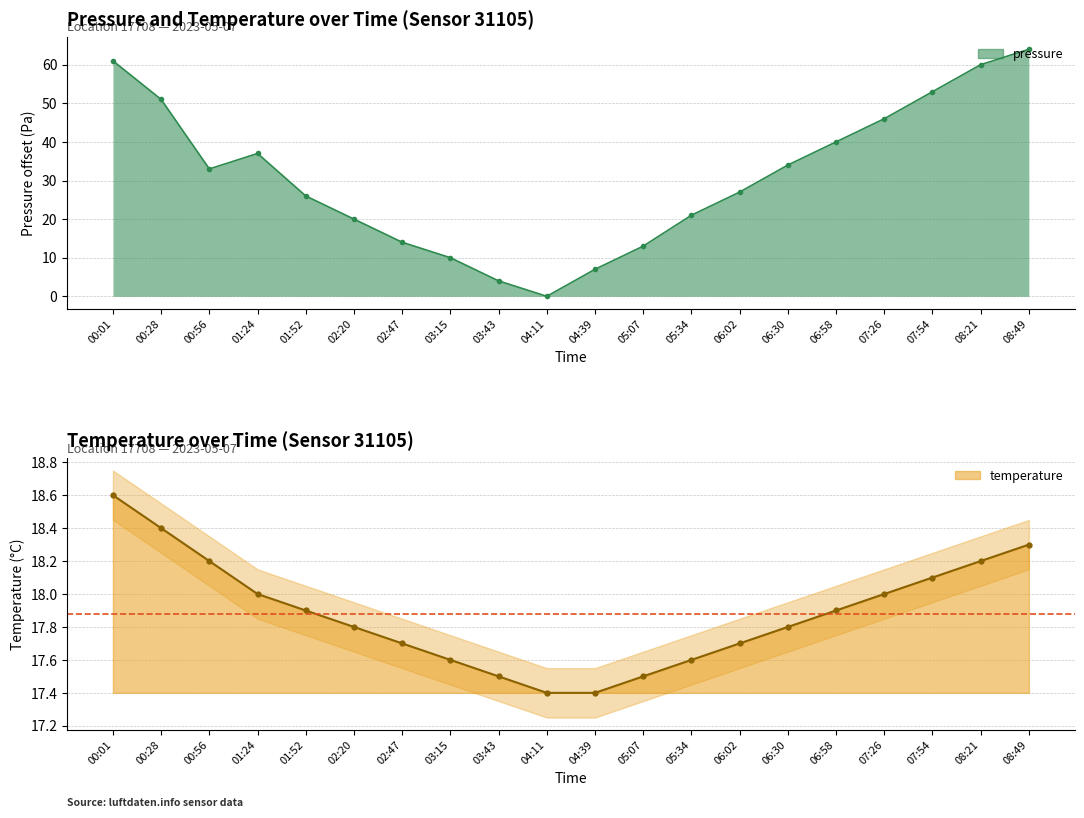

Is it true that temperature equals 17.5 at 05:07?

True